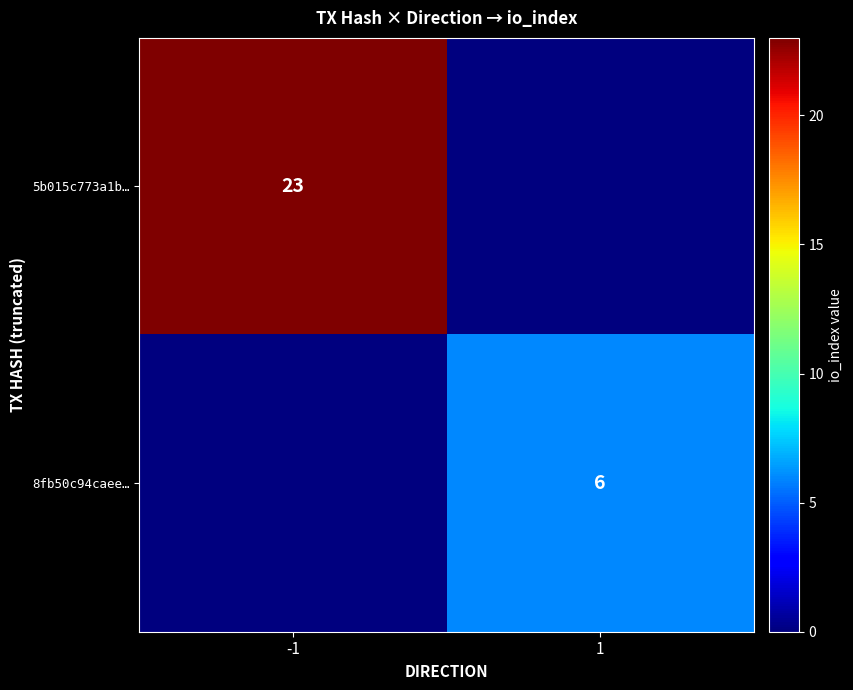

Is it true that 8fb50c94caee… equals 6 at 1?

True